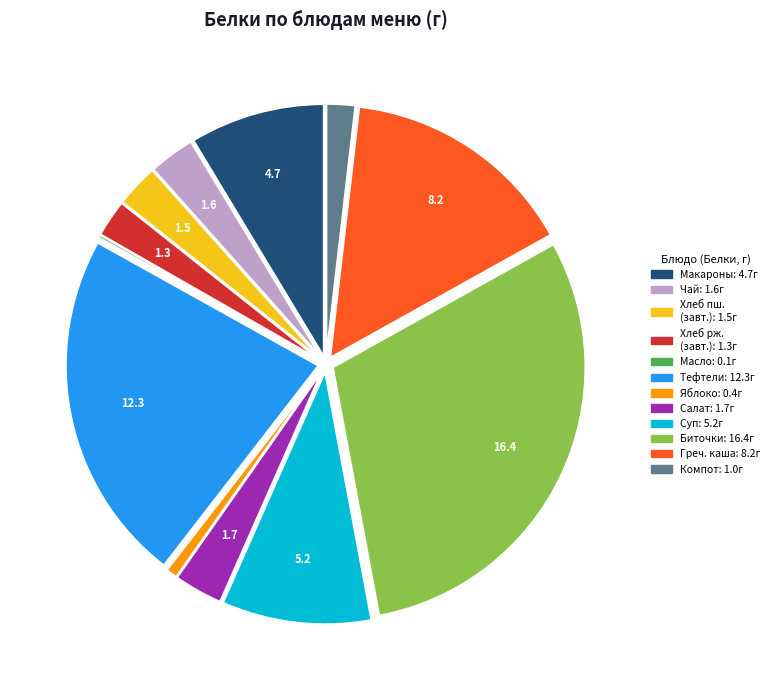

Is there any slice that represents more than half of the pie?

No